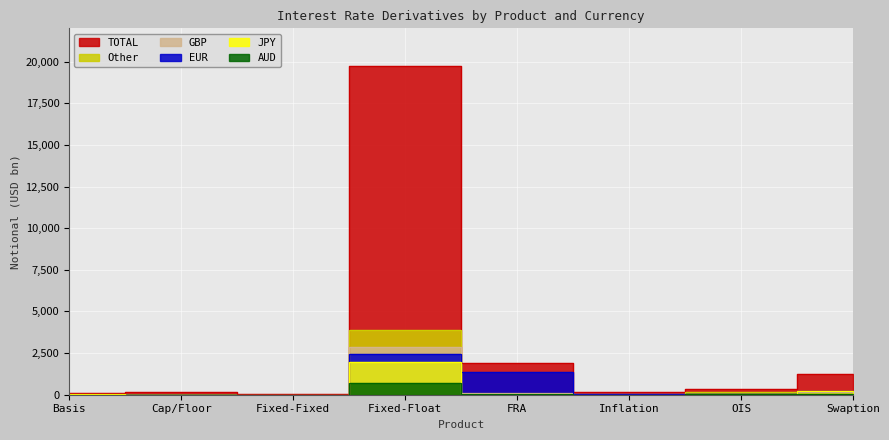

How many lines are shown in the chart?

6